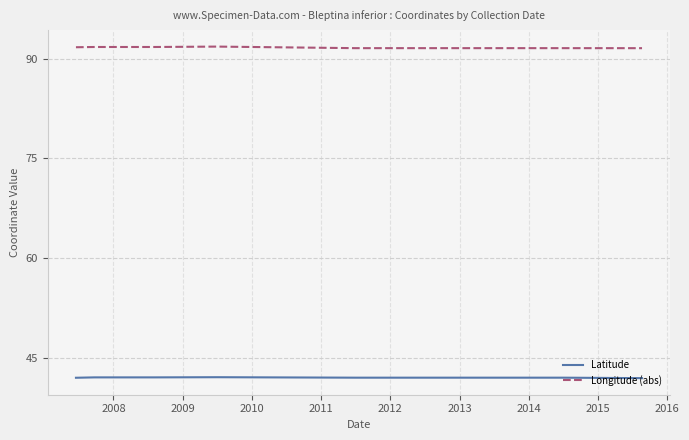

Does the chart display data point markers on the line(s)?

No